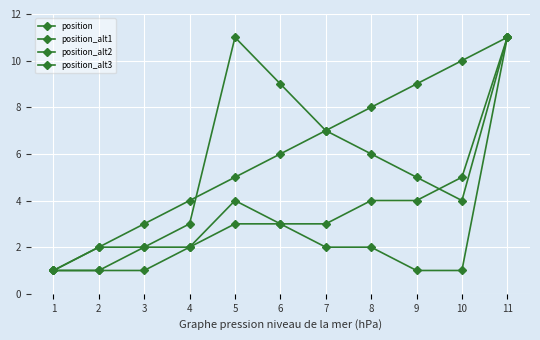

Reading left to right, extract all data points from this chart.

position: 1	2	3	4	5	6	7	8	9	10	11
position_alt1: 1	1	2	3	11	9	7	6	5	4	11
position_alt2: 1	2	2	2	3	3	3	4	4	5	11
position_alt3: 1	1	1	2	4	3	2	2	1	1	11